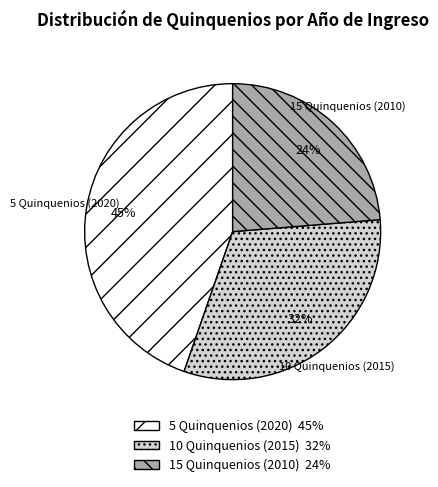

To the nearest percent, what is the average slice percentage?

33%